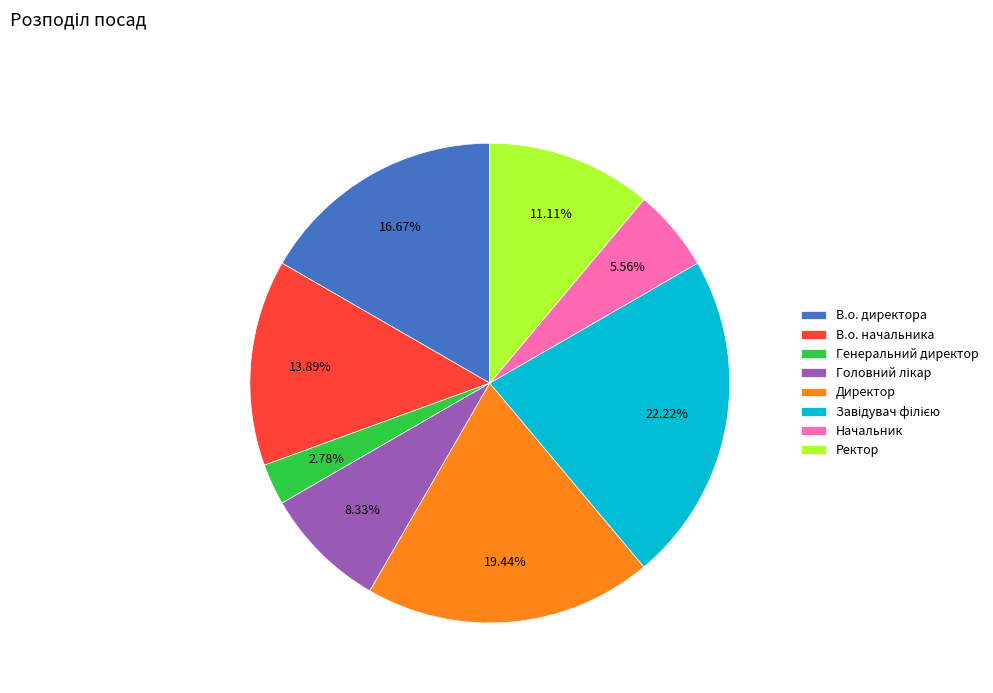

To the nearest percent, what portion does Ректор represent?

11%